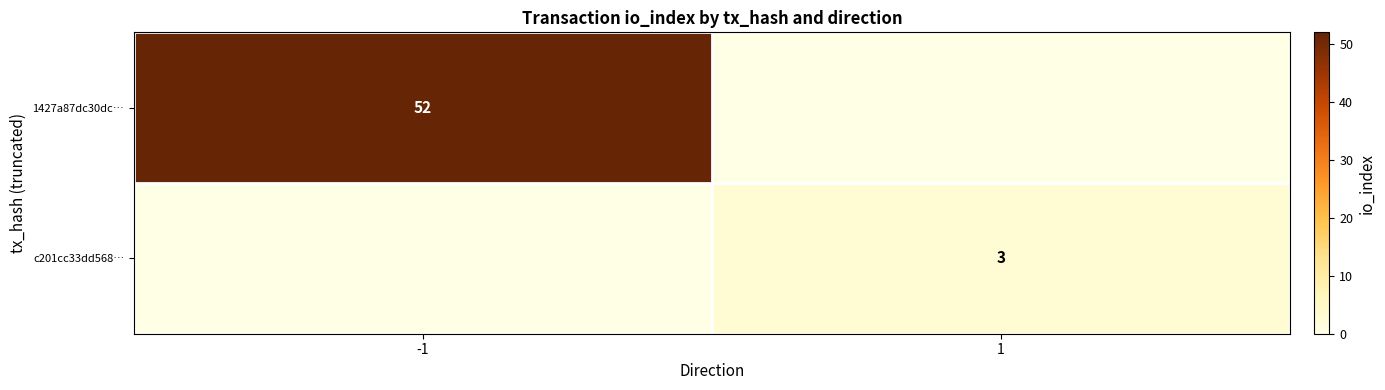

The value of c201cc33dd568… at 1 is 3. True or false?

True